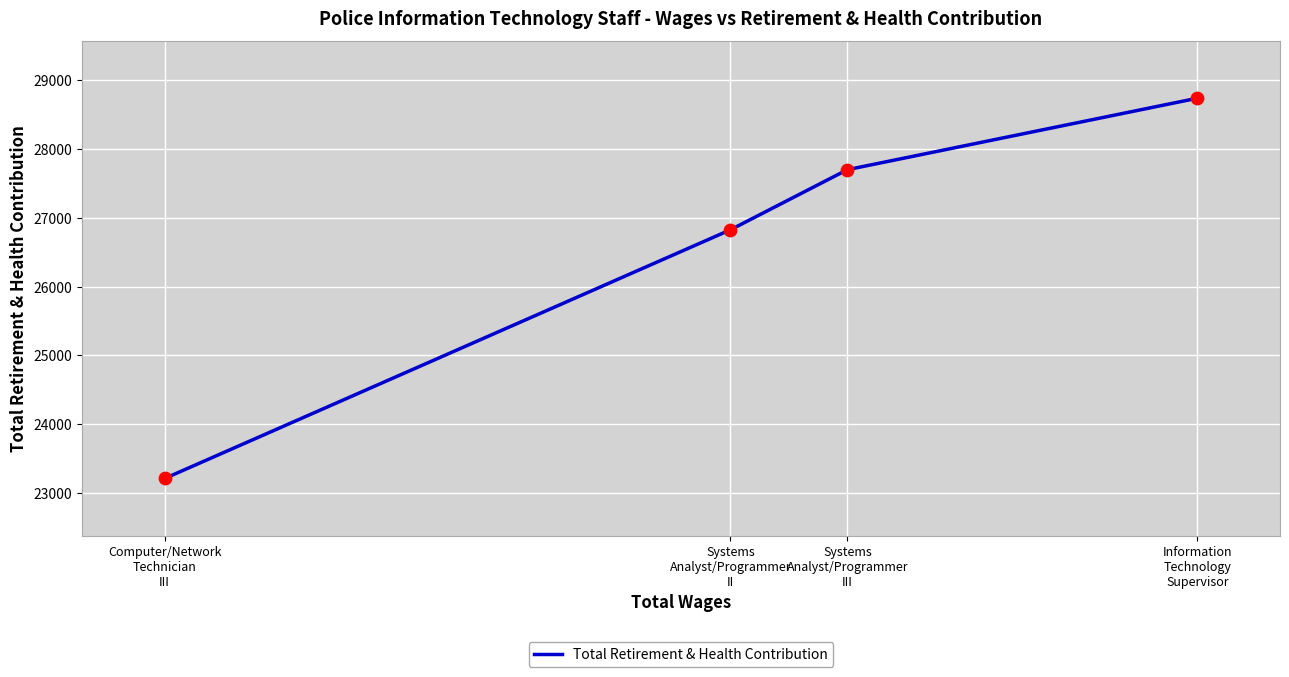

Between Systems
Analyst/Programmer
III and Computer/Network
Technician
III, which is larger?

Systems
Analyst/Programmer
III